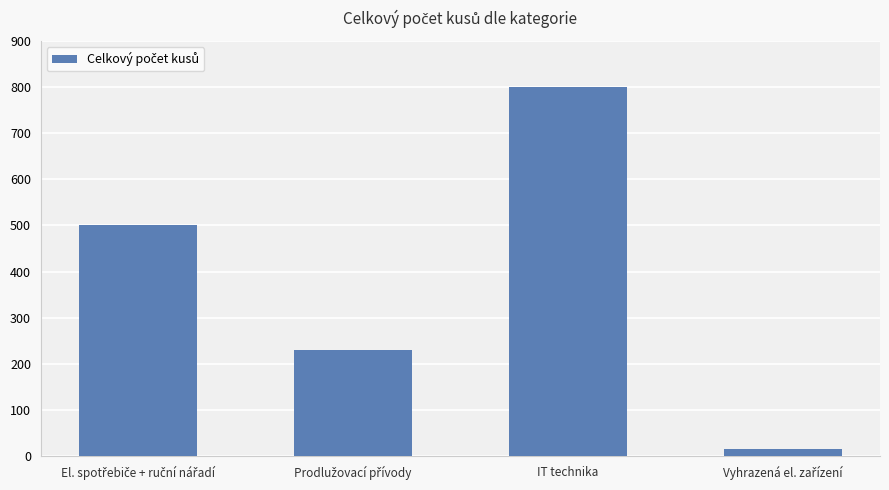

The value at IT technika is 1278. True or false?

False